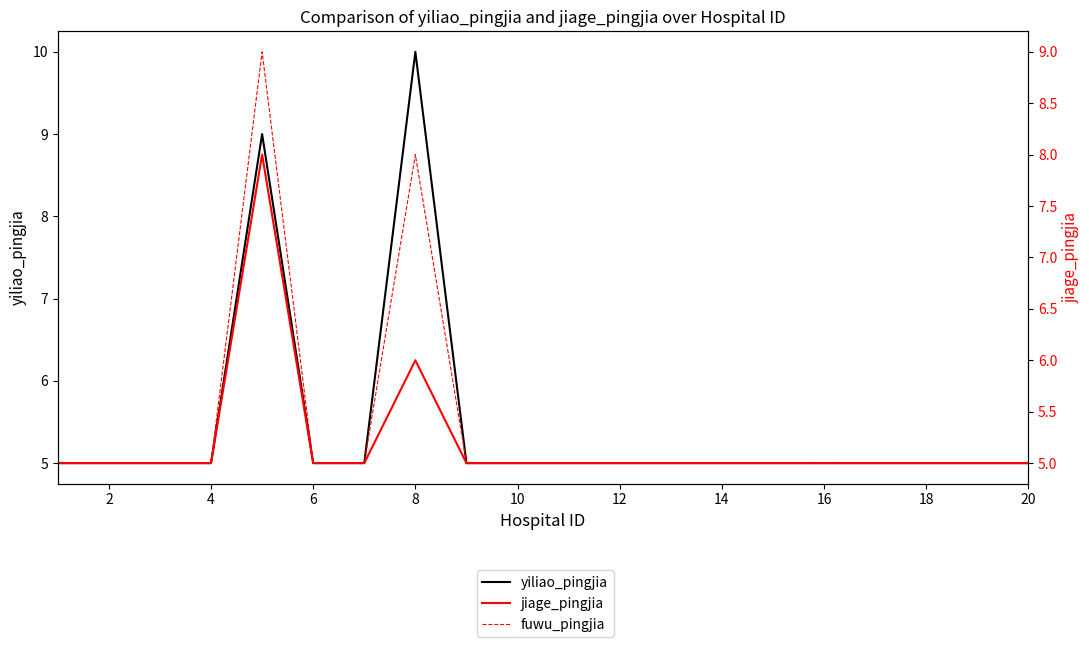

What is the total value across all series at 18?

15